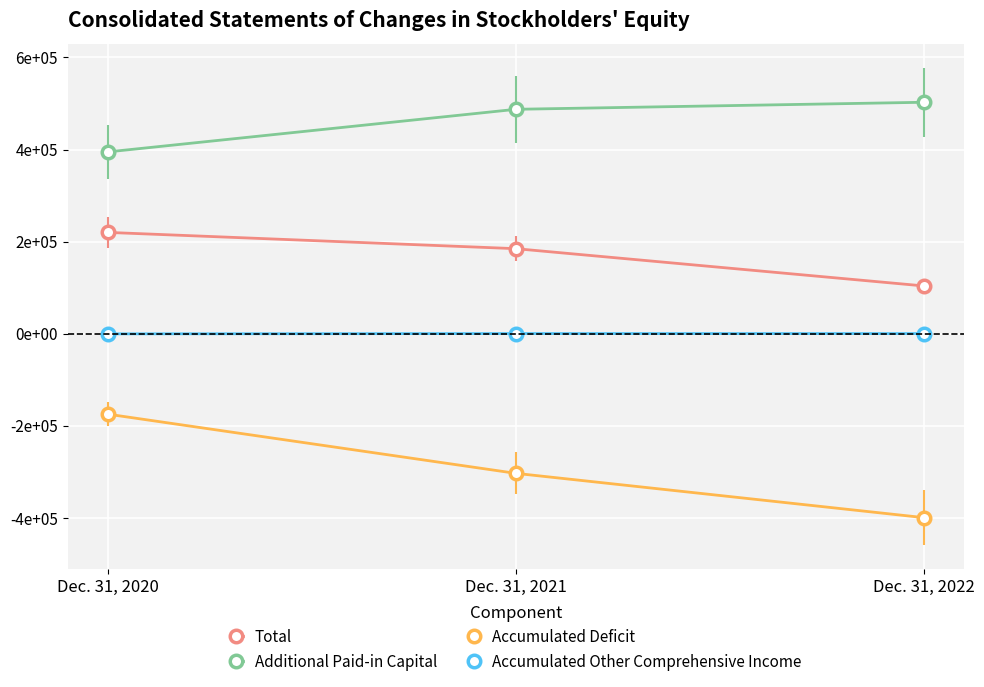

The Additional Paid-in Capital series shows 502613 at Dec. 31, 2022. True or false?

True